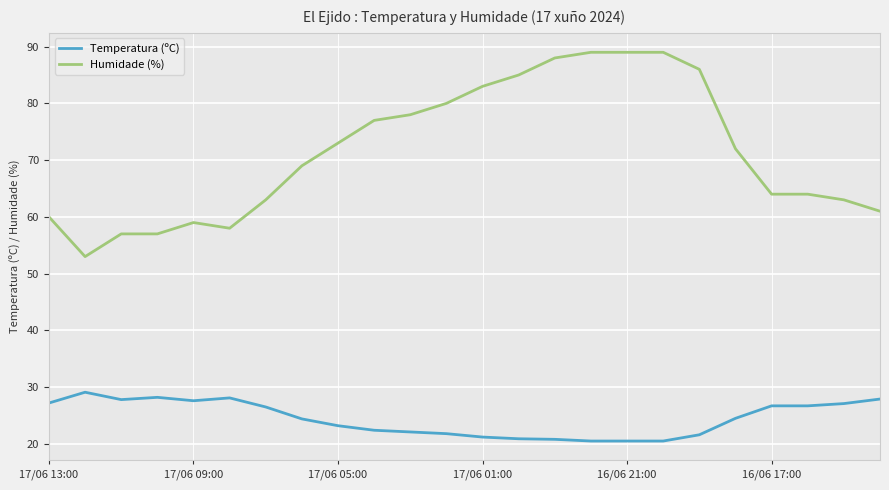

Which series has the largest range (max minus min)?

Humidade (%)